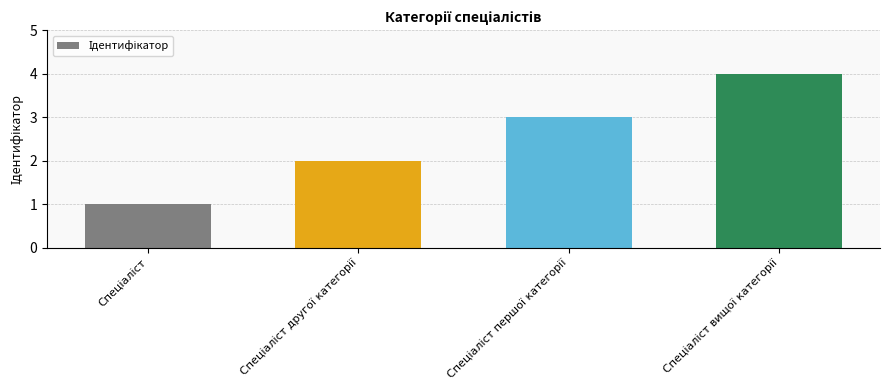

What is the sum of all values?

10